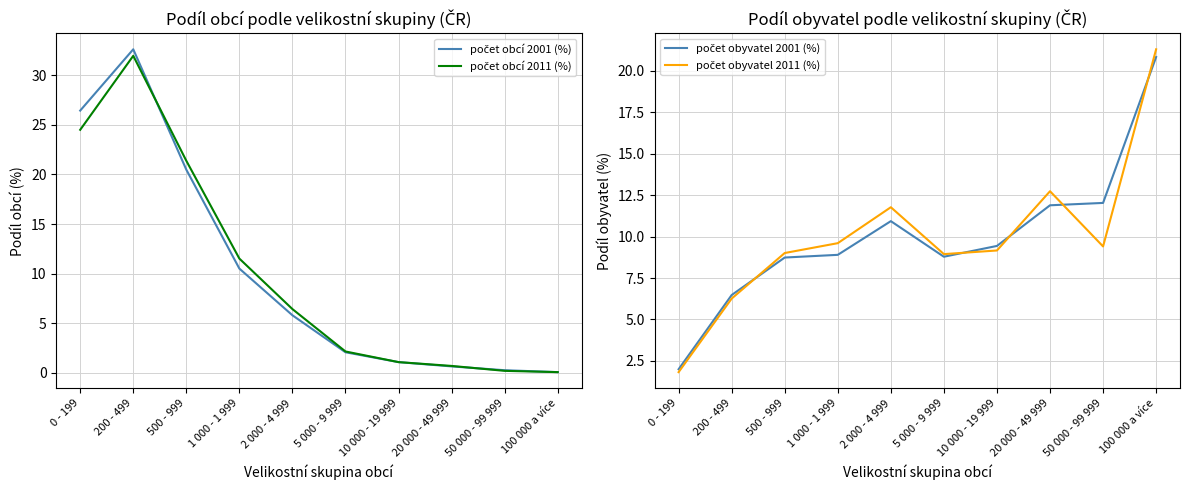

Reading left to right, extract all data points from this chart.

počet obcí 2001 (%): 26.4	32.6	20.5	10.5	5.8	2.1	1.1	0.7	0.3	0.1
počet obcí 2011 (%): 24.5	31.9	21.4	11.5	6.4	2.2	1.1	0.7	0.2	0.1
počet obyvatel 2001 (%): 2.0	6.5	8.7	8.9	10.9	8.8	9.4	11.9	12.0	20.8
počet obyvatel 2011 (%): 1.8	6.3	9.0	9.6	11.8	8.9	9.2	12.7	9.4	21.3